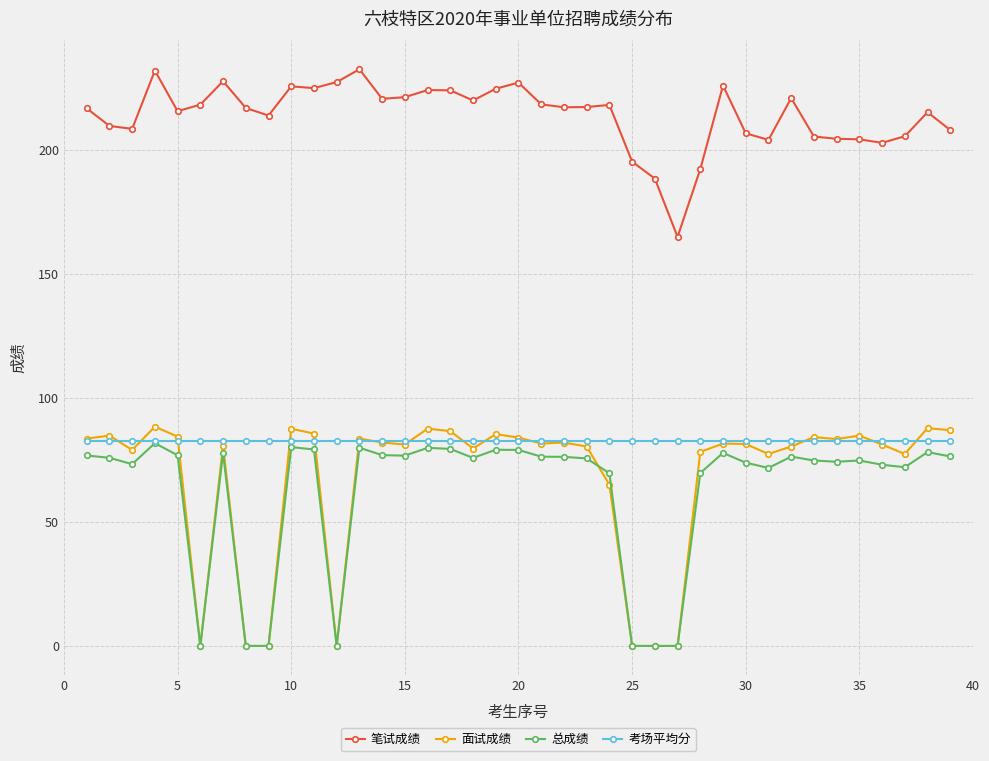

What is the maximum value shown in the chart?

232.5